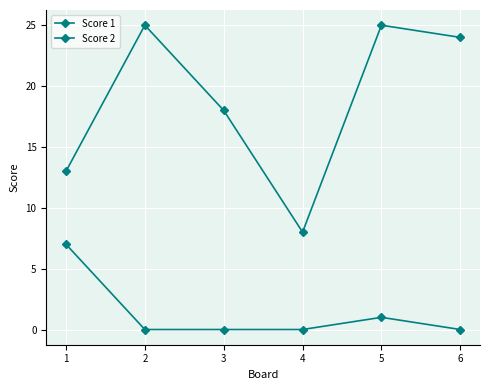

Which has a higher value, 4 or 3?

3